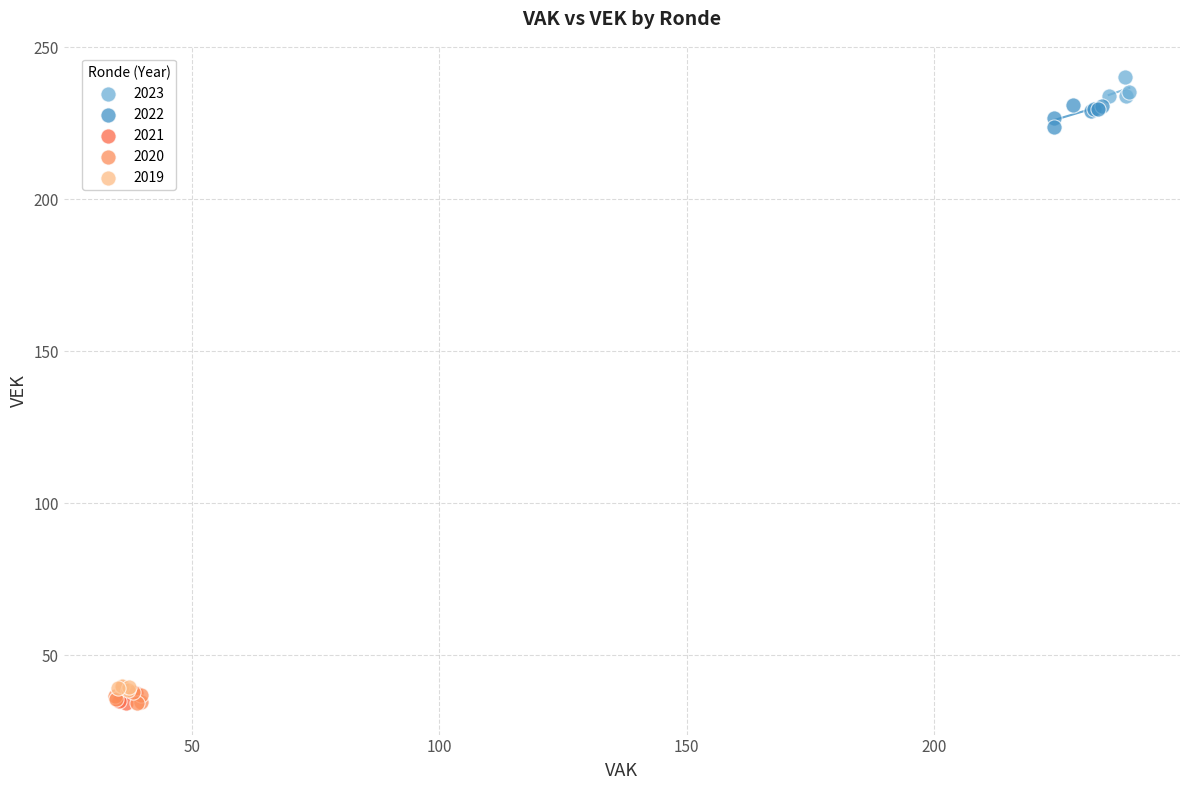

What are all the series names shown in the legend?

2023, 2022, 2021, 2020, 2019